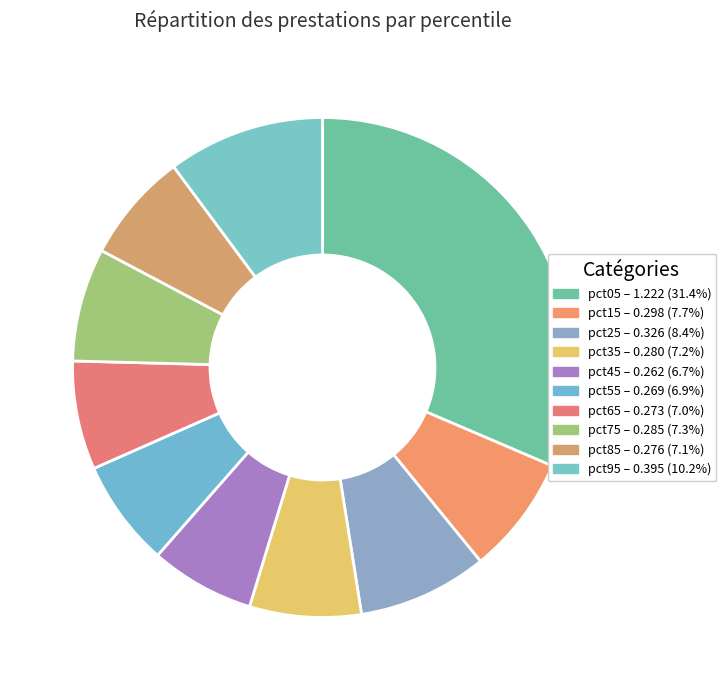

True or false: pct55 accounts for 7% of the total.

True